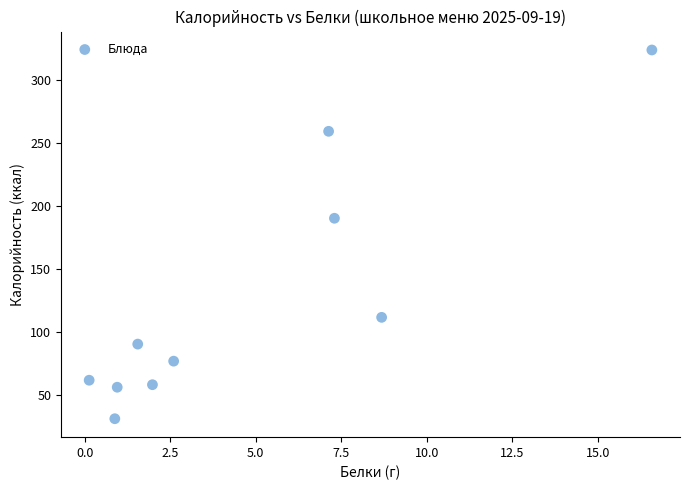

What is the average Y value?

126.1